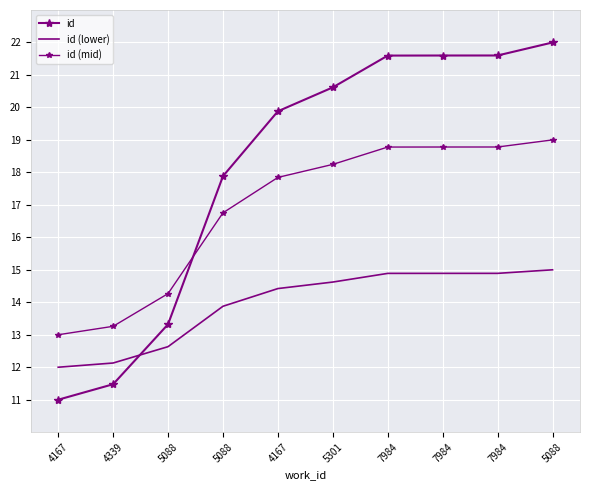

Which has a higher value, 5088 or 7984?

7984